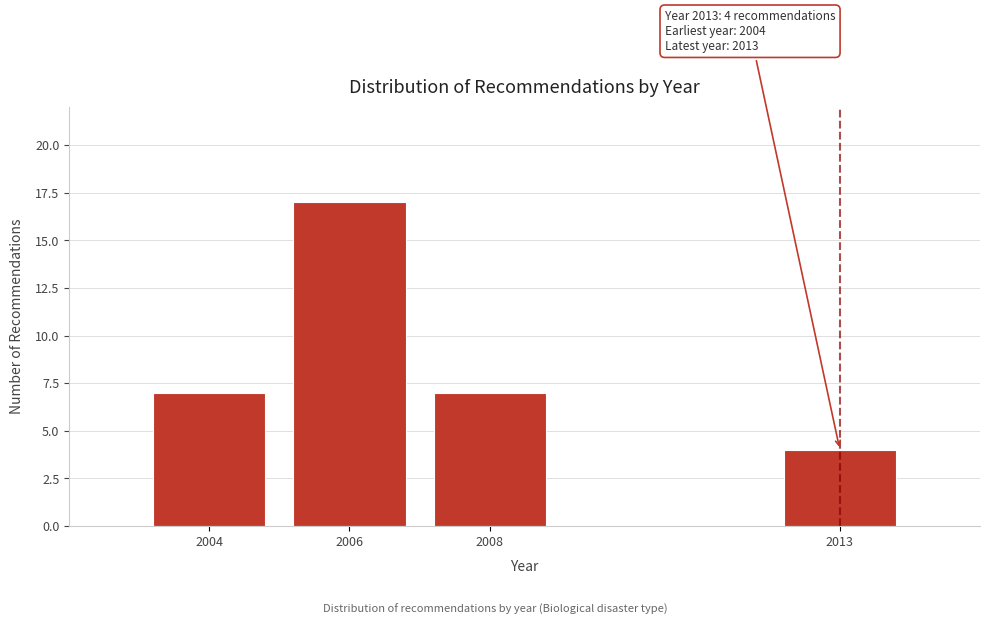

Reading left to right, what are all the values shown in this chart?

2004=7	2006=17	2008=7	2013=4